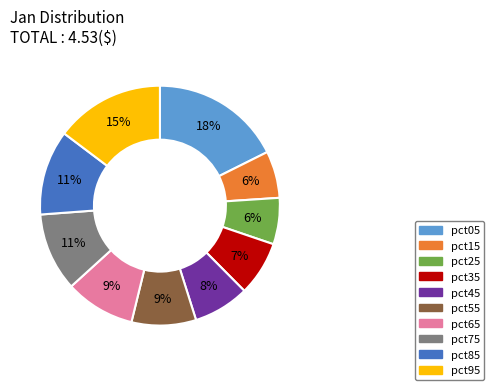

Is pct15 the majority of the pie?

No